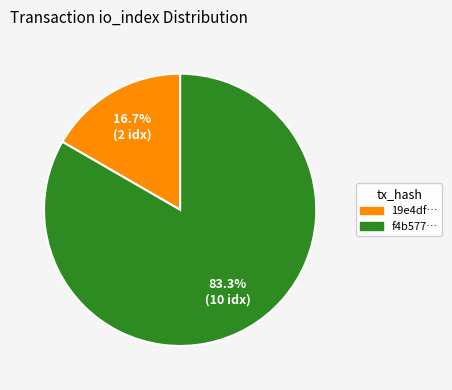

Is there a majority slice in this chart?

Yes